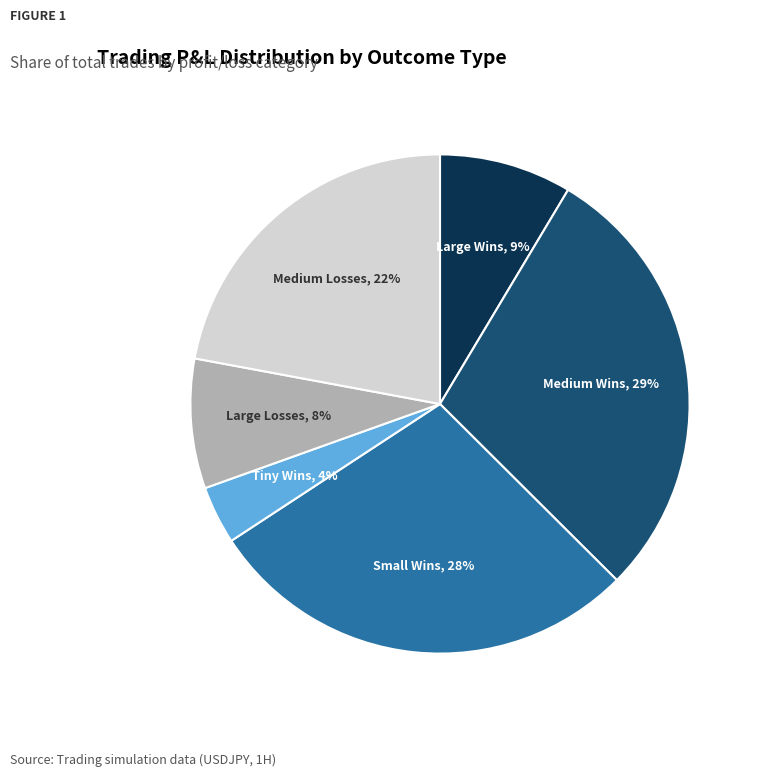

To the nearest percent, what is the average slice percentage?

17%